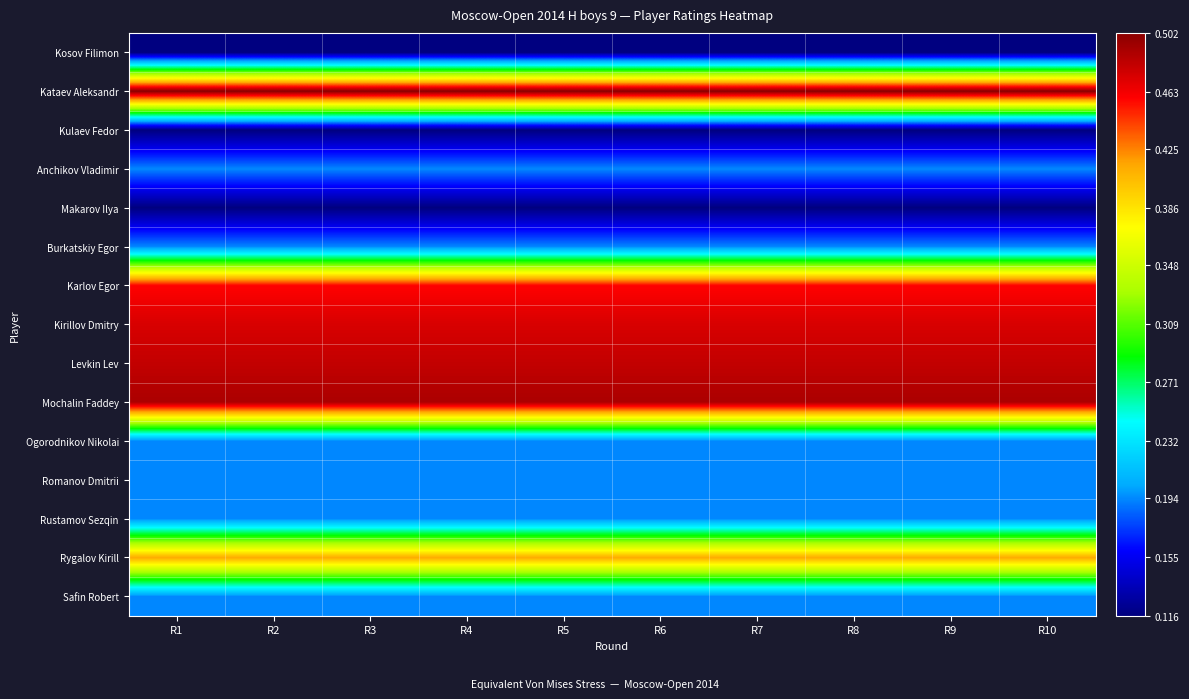

How many categories are shown in the chart?

10